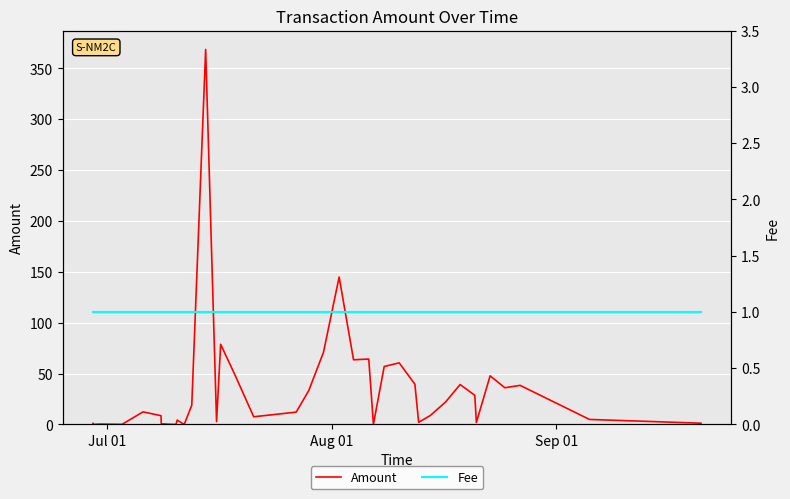

How many categories are shown in the chart?

40